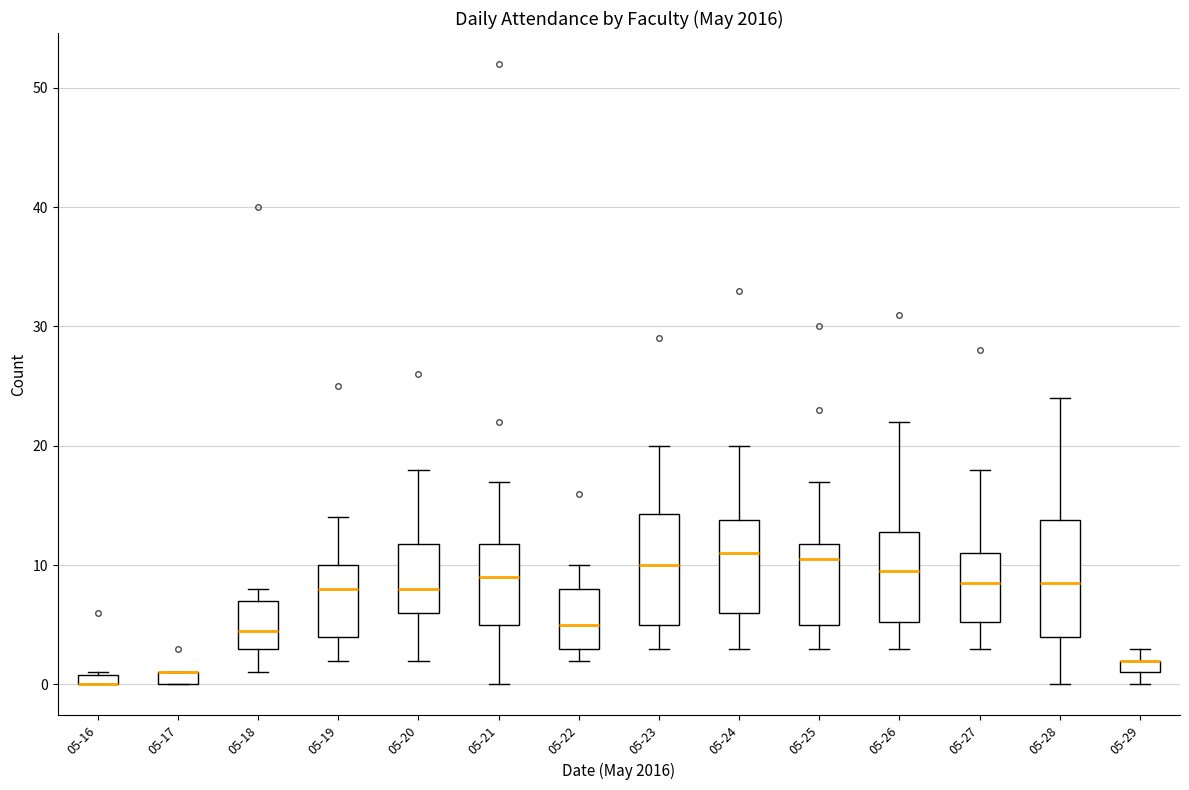

Where does the median line of the box for 05-28 sit on the y-axis? The values are not printed on the chart, so give them approximately, as read against the axis.

9